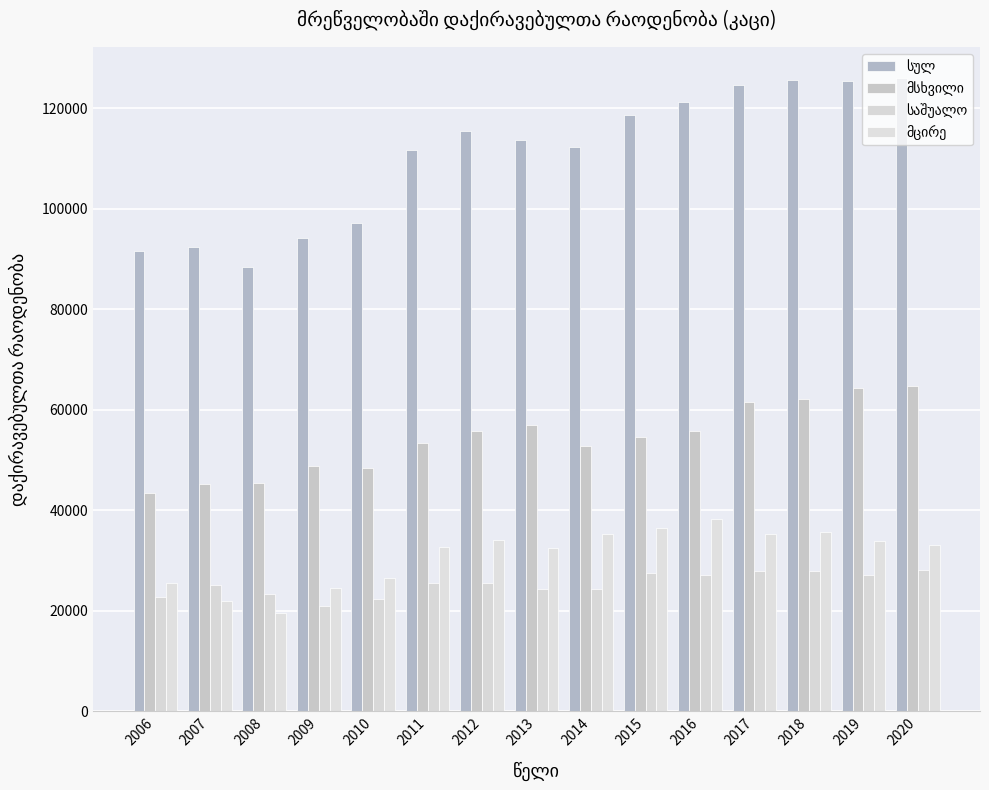

Reading left to right, what are all the values shown in this chart?

სულ: 91635	92307	88404	94133	97205	111573	115361	113738	112213	118690	121150	124608	125669	125282	125874
მსხვილი: 43384	45277	45455	48712	48472	53393	55679	57020	52706	54637	55806	61506	62037	64241	64655
საშუალო: 22663	25122	23450	20934	22264	25571	25510	24303	24289	27525	27135	27904	28004	27158	28136
მცირე: 25588	21908	19499	24487	26469	32609	34172	32415	35218	36528	38209	35198	35628	33883	33084